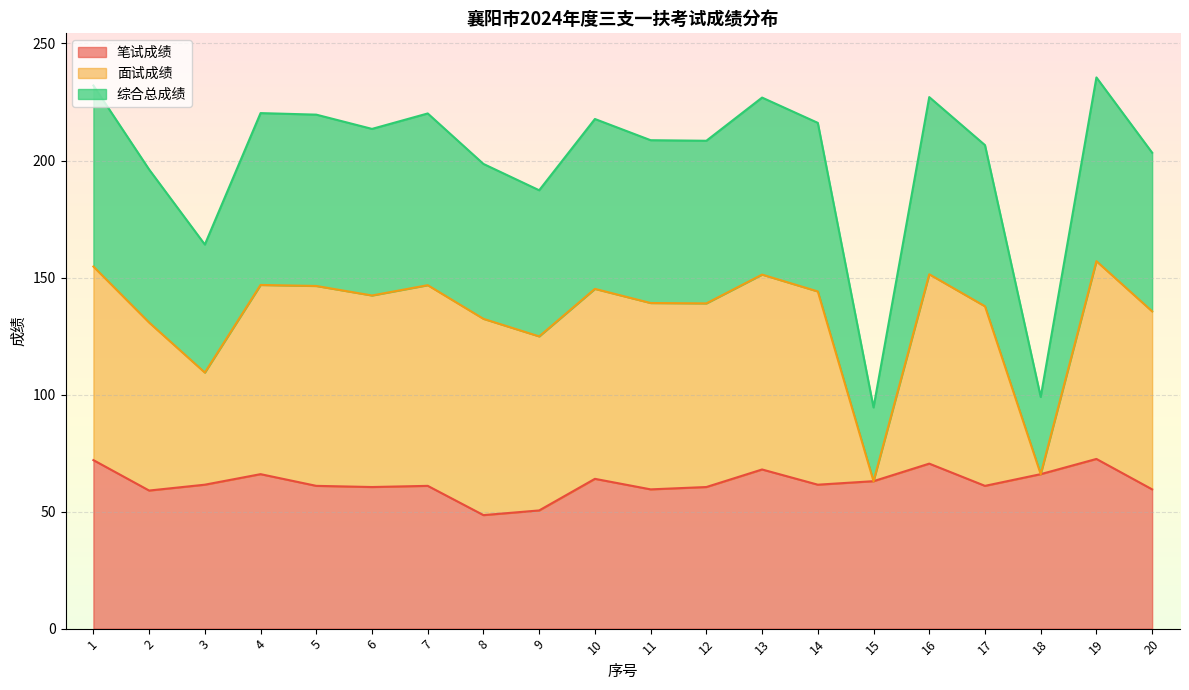

At which label does 综合总成绩 first exceed 142?

1